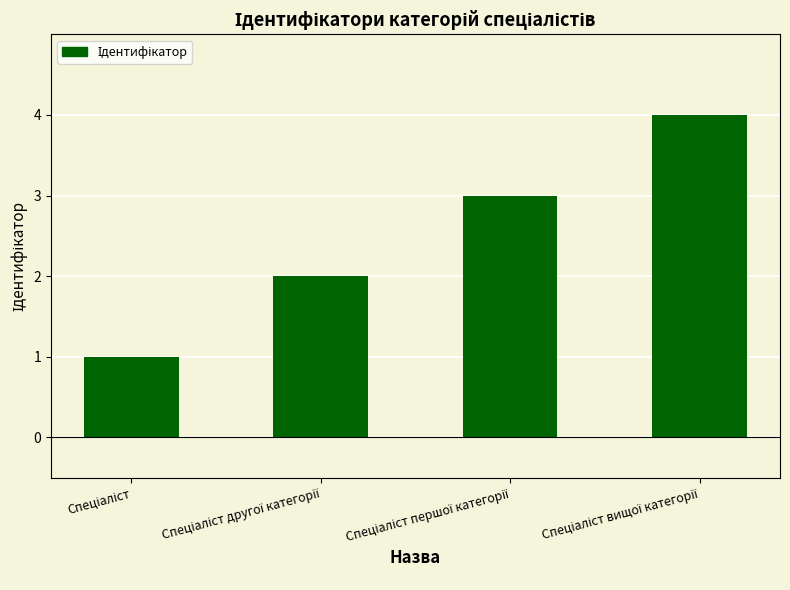

What is the greatest value displayed?

4